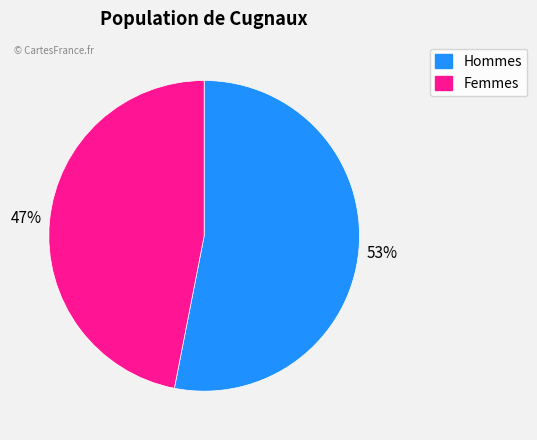

Is it true that Hommes is 44% of the pie?

False